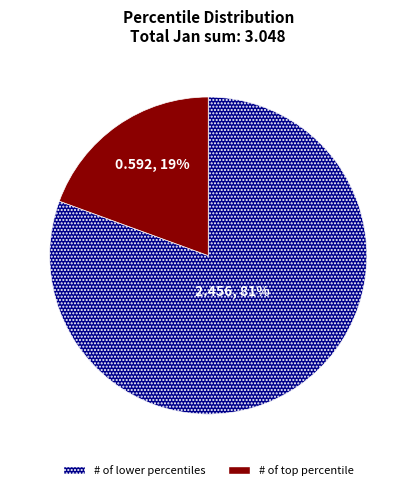

Is there any slice that represents more than half of the pie?

Yes